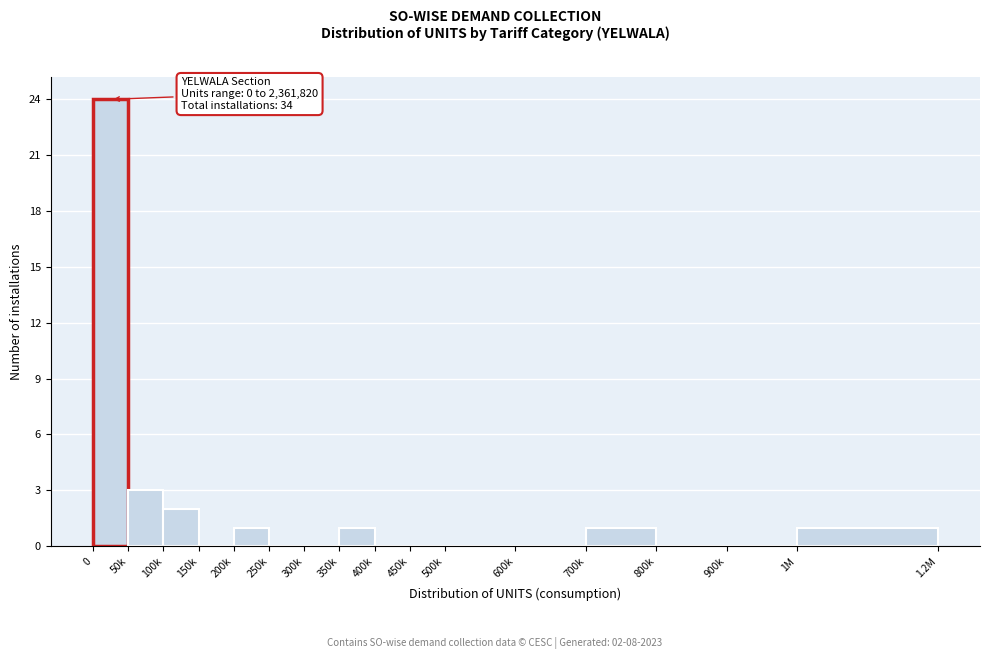

Reading left to right, extract all data points from this chart.

0=24	50k=3	100k=2	150k=0	200k=1	250k=0	300k=0	350k=1	400k=0	450k=0	500k=0	600k=0	700k=1	800k=0	900k=0	1M=1